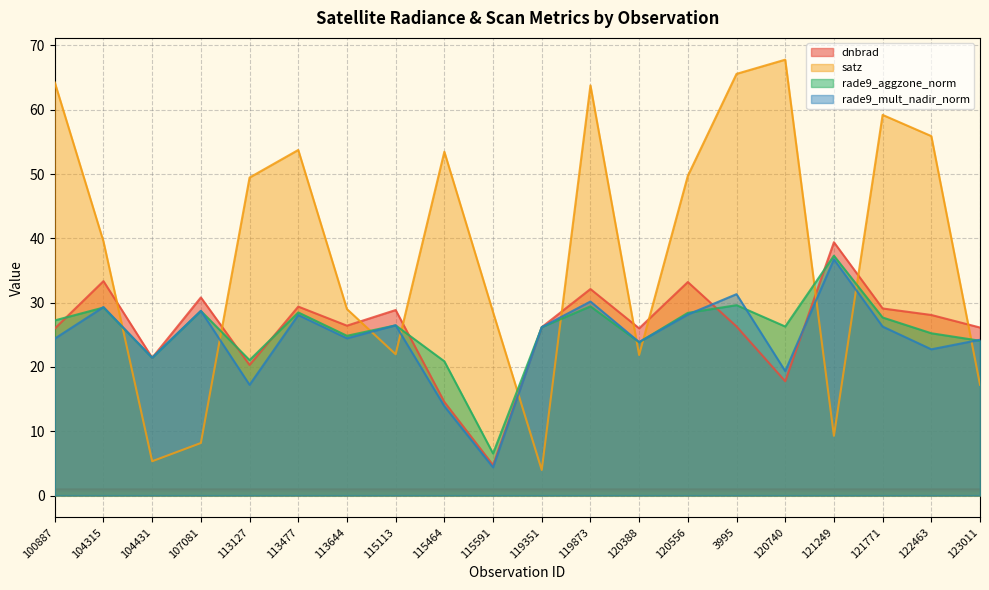

Which series ends up on top after the final intersection of dnbrad and rade9_mult_nadir_norm?

dnbrad